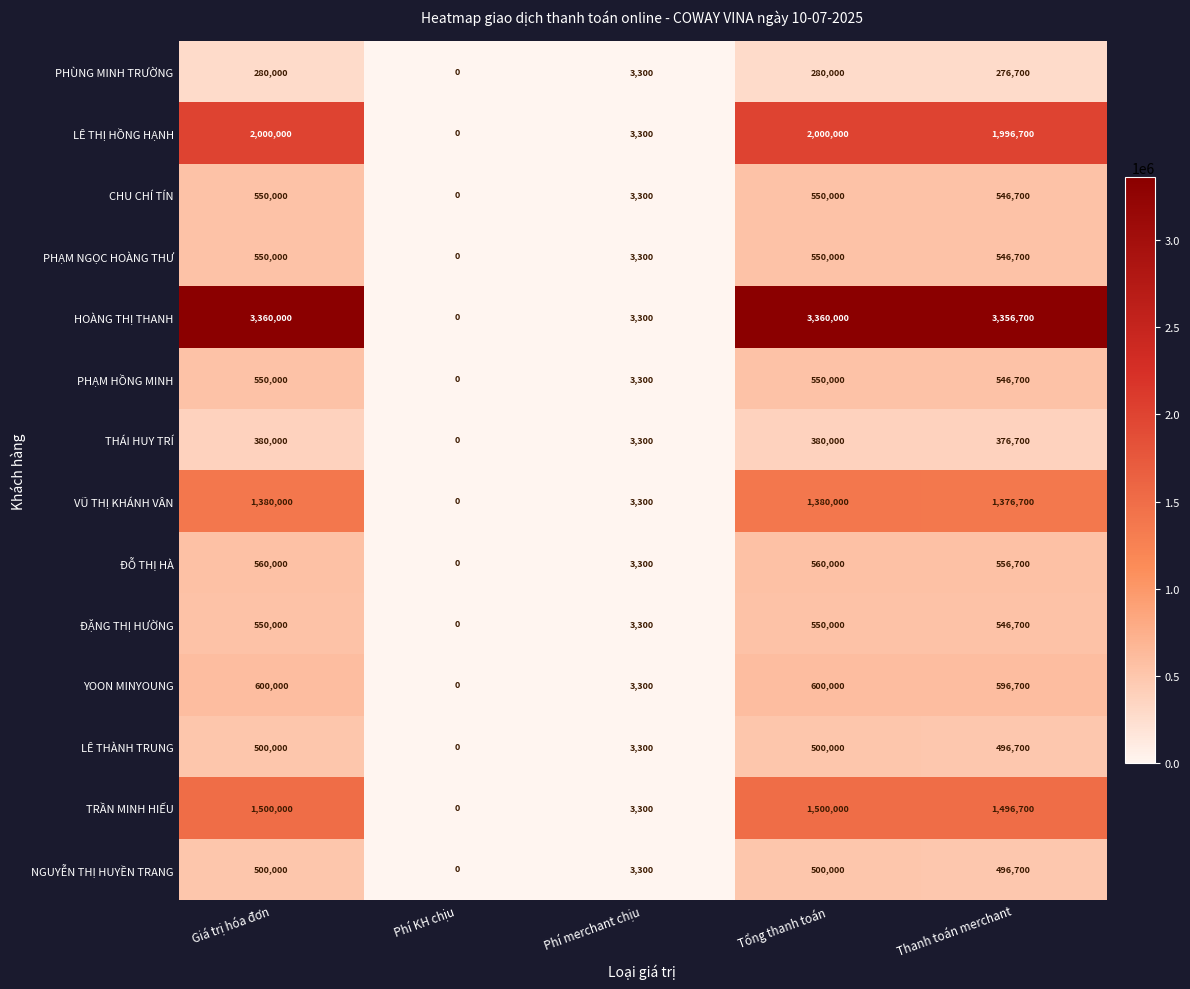

At how many categories does at least one series exceed 2103902?

3